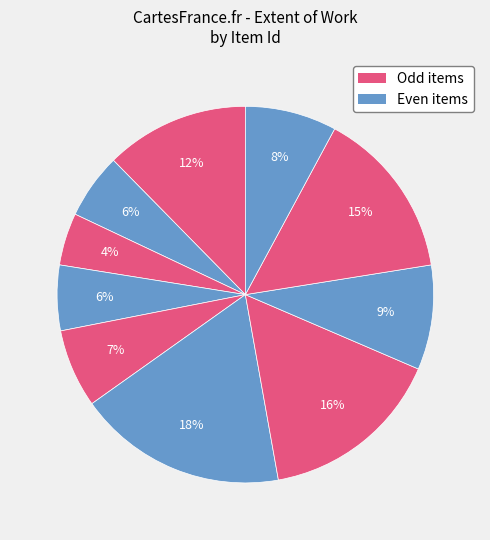

How many slices are in this pie chart?

10